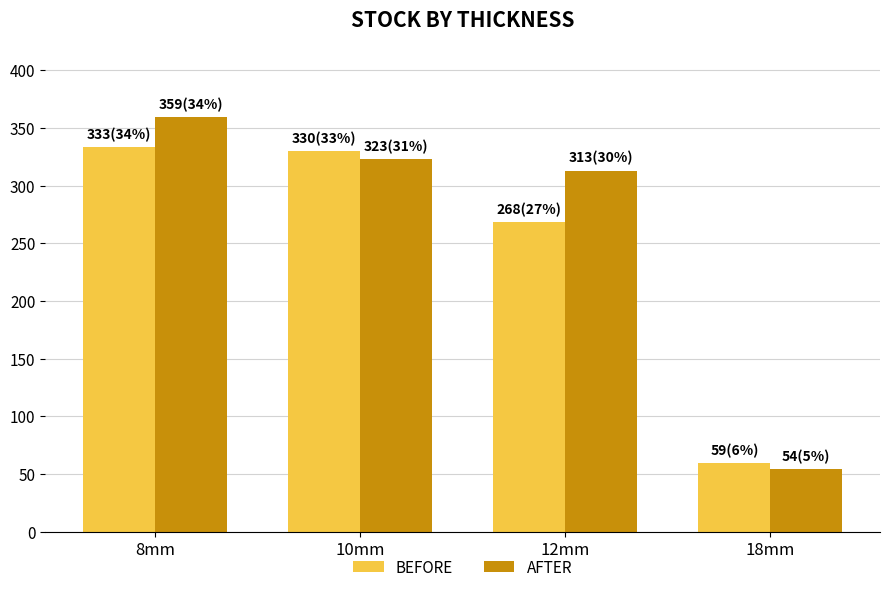

Between 8mm and 10mm, which series saw the biggest shift?

AFTER